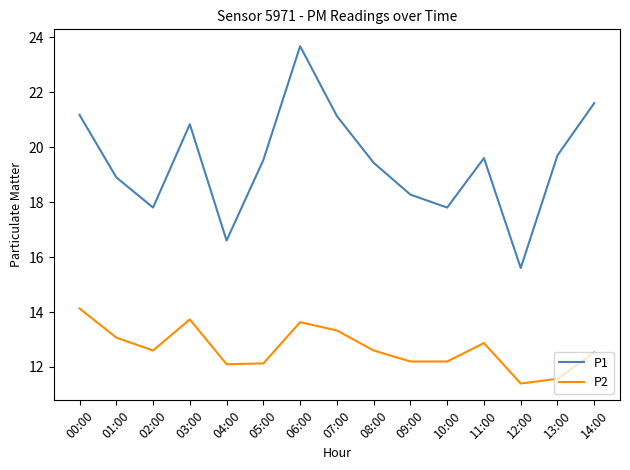

True or false: P1 has a value of 31.3 at 03:00.

False